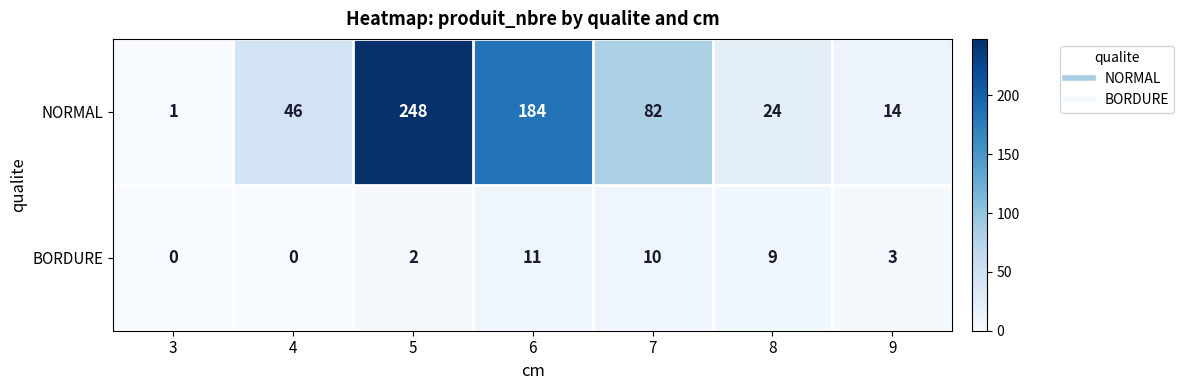

At which label does NORMAL reach its minimum?

3